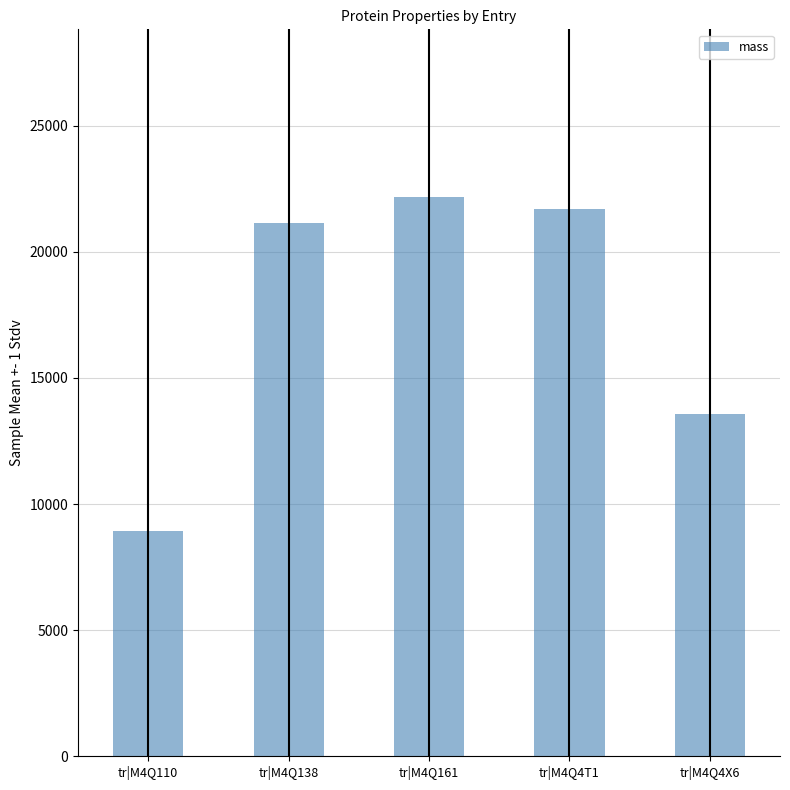

What is the change in value from tr|M4Q161 to tr|M4Q4X6?

-8596.8